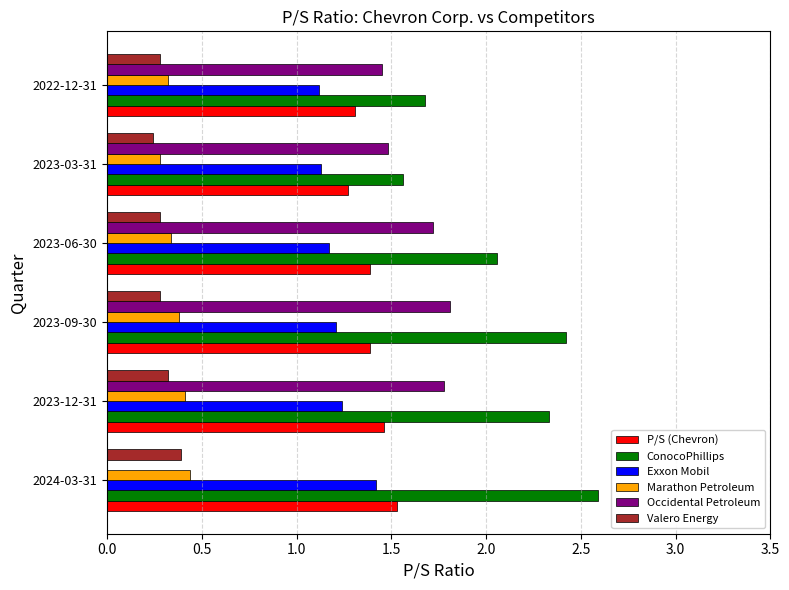

What is the sum of the P/S (Chevron) values at 2023-06-30 and 2022-12-31?

2.7